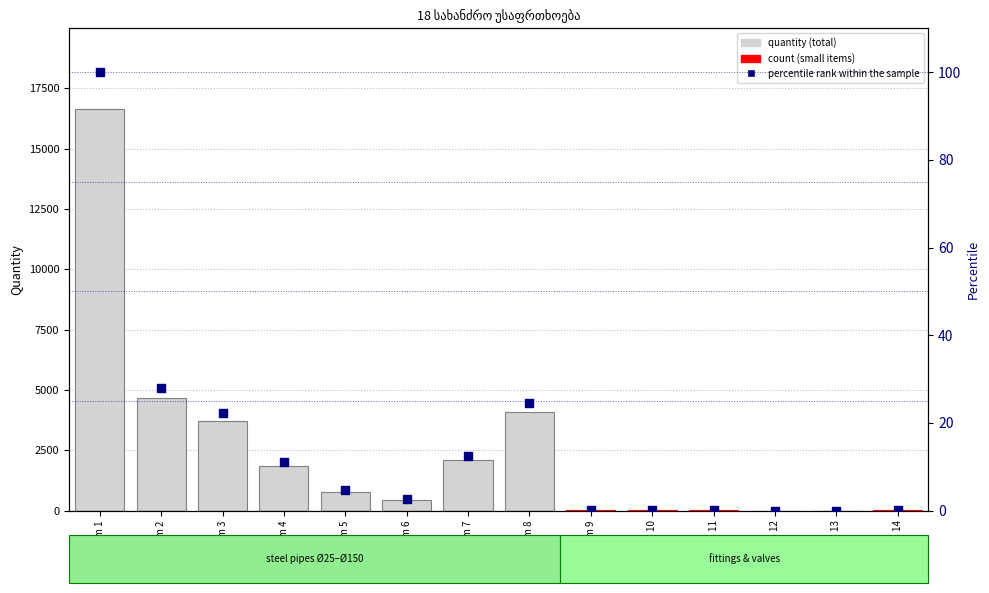

Which series has the largest total across all categories?

quantity (total)